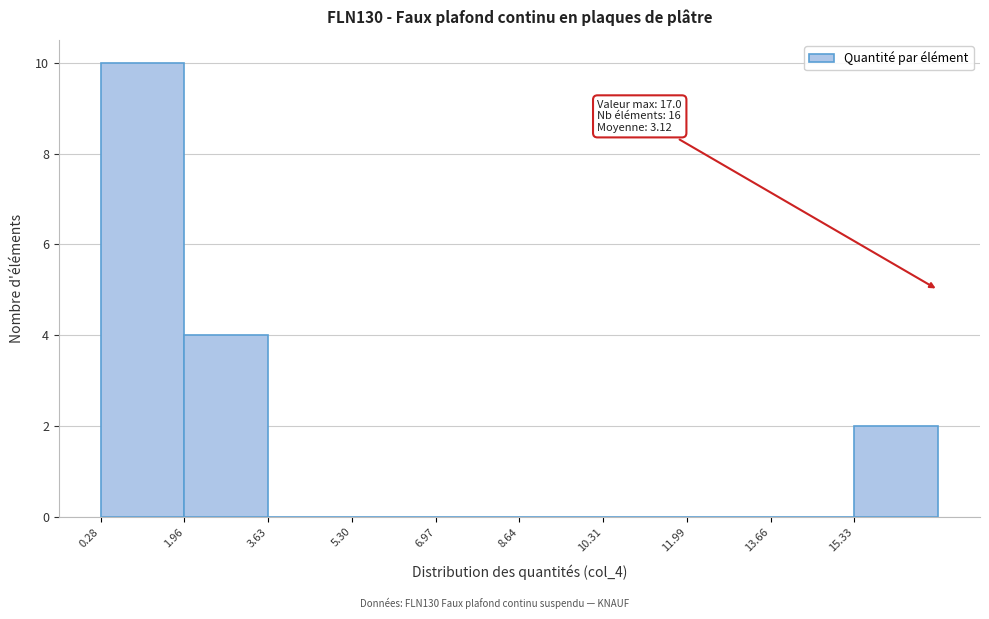

Which range on the x-axis has the tallest bar?

0.2 to 2.0